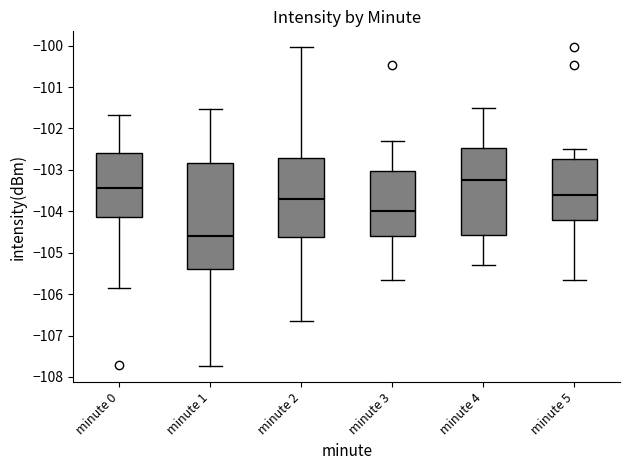

Reading left to right, read every box against the y-axis: the position of its median line, the range the box covers, and the ends of its whiskers. The values are not printed on the chart, so give them approximately, as read against the axis.

minute 0: median -103.4, box -104.1 to -102.6, whiskers -105.9 to -101.7
minute 1: median -104.6, box -105.4 to -102.8, whiskers -107.7 to -101.5
minute 2: median -103.7, box -104.6 to -102.7, whiskers -106.7 to -100.0
minute 3: median -104.0, box -104.6 to -103.0, whiskers -105.7 to -102.3
minute 4: median -103.2, box -104.6 to -102.5, whiskers -105.3 to -101.5
minute 5: median -103.6, box -104.2 to -102.7, whiskers -105.7 to -102.5